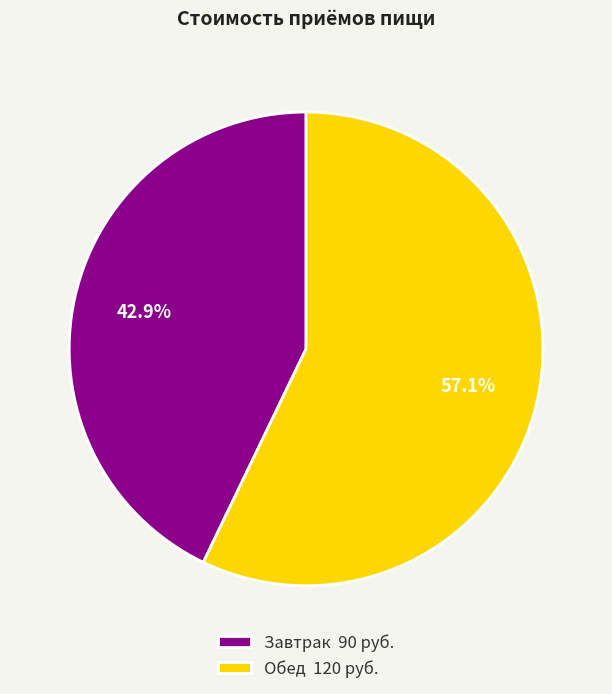

To the nearest percent, what is the difference between the largest and smallest slice percentages?

14%